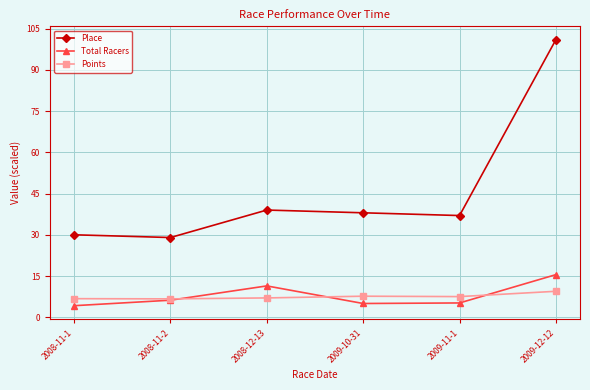

What is the difference between the highest and lowest values at 2008-11-1?

25.8